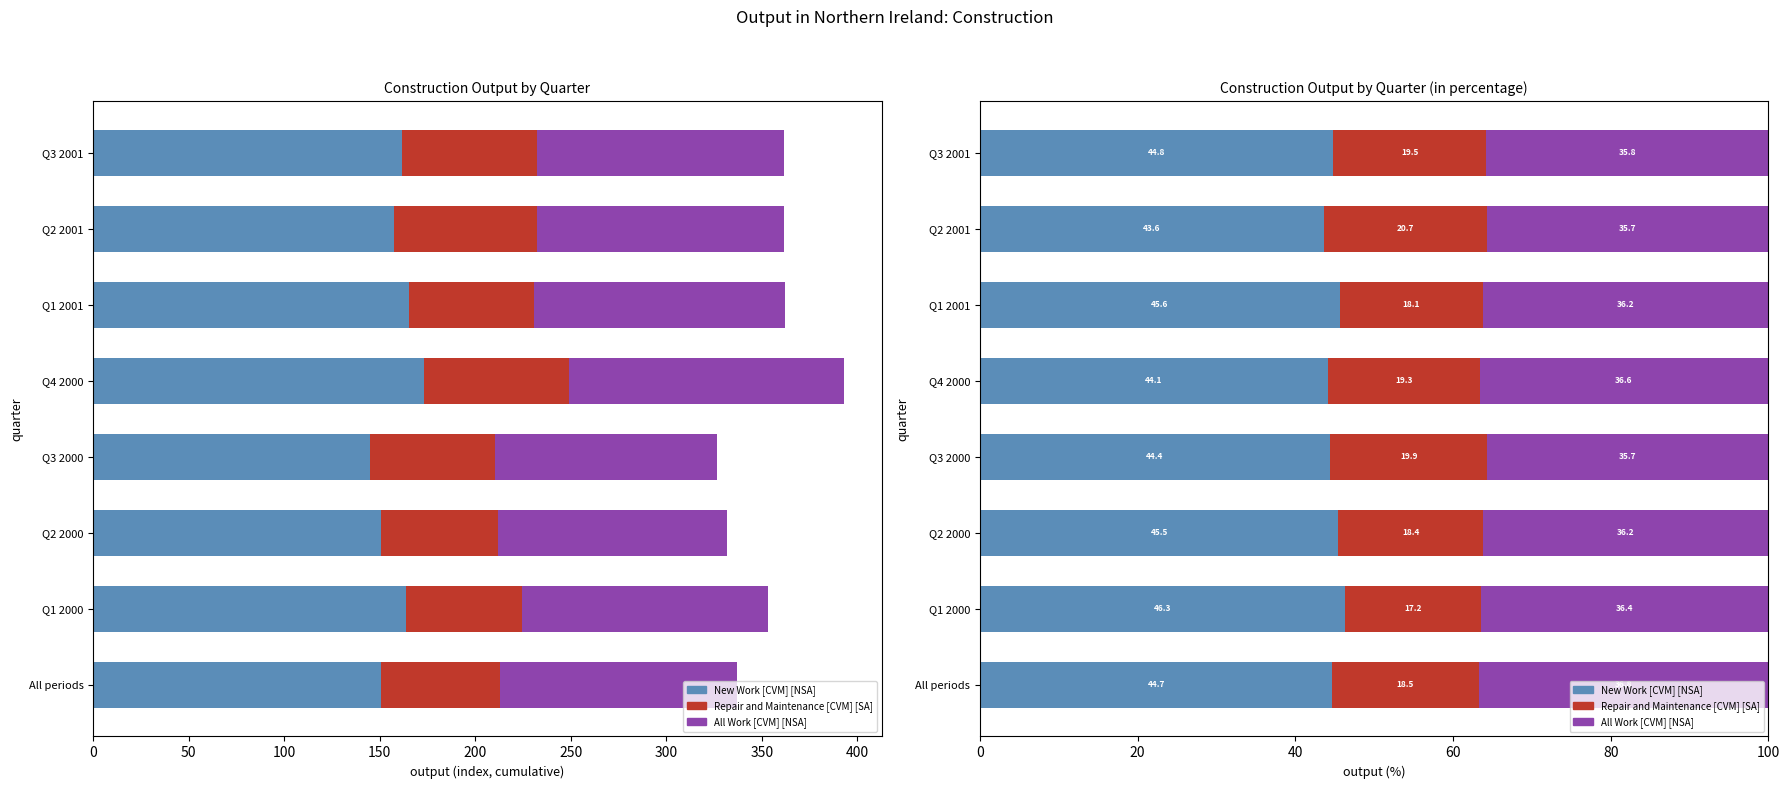

What is the greatest value displayed?

46.3